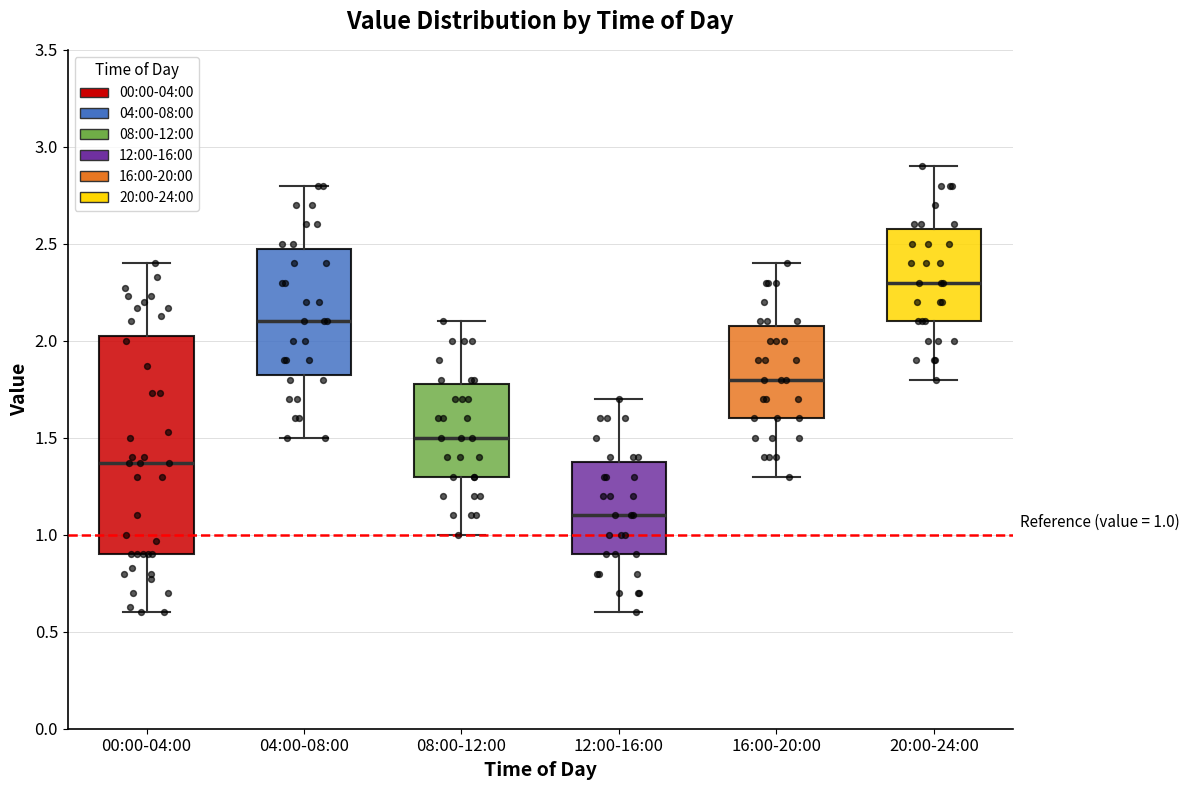

Which box has the highest median line?

20:00-24:00